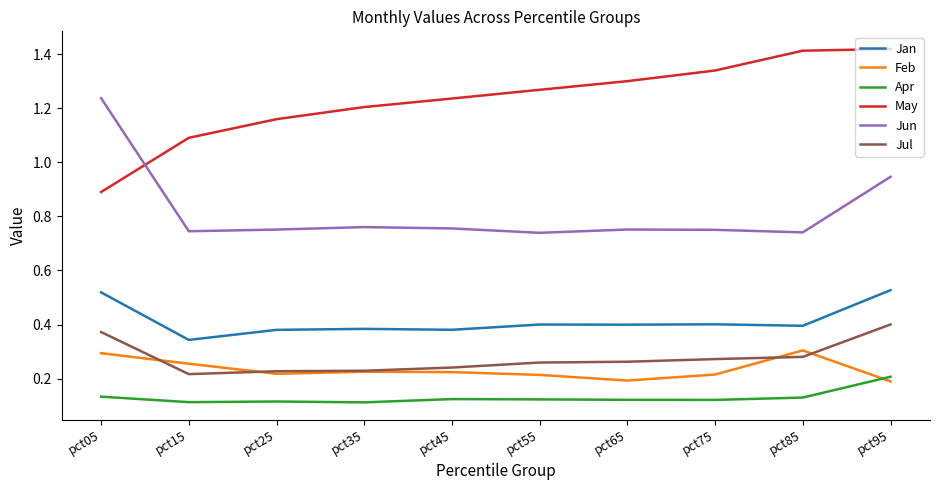

Is it true that Jul equals 0.4 at pct05?

True